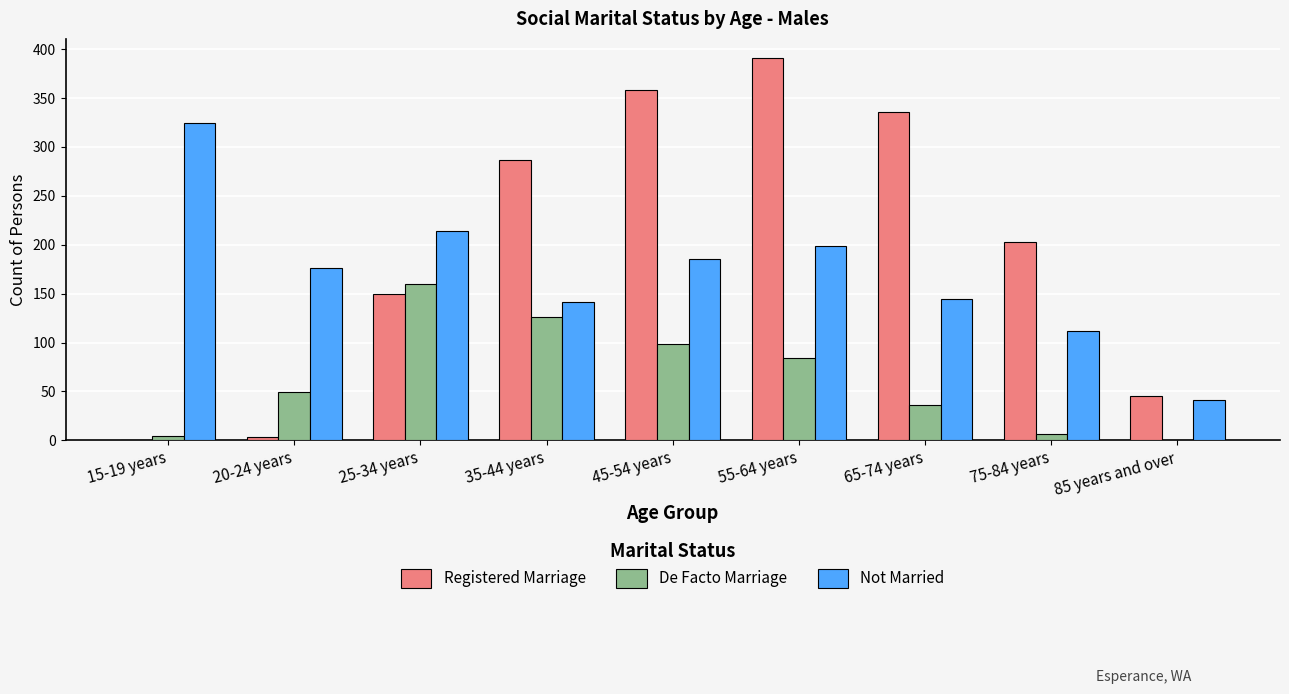

What is the maximum value for Not Married?

325